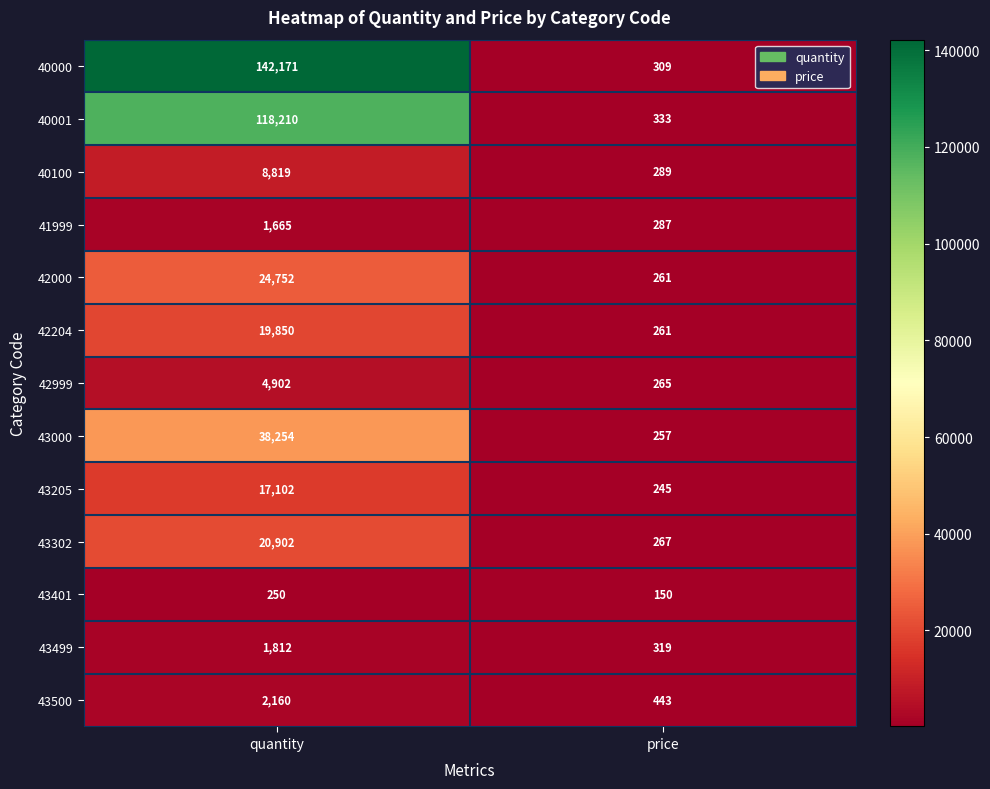

At which label is 40001 closest to 59271?

price